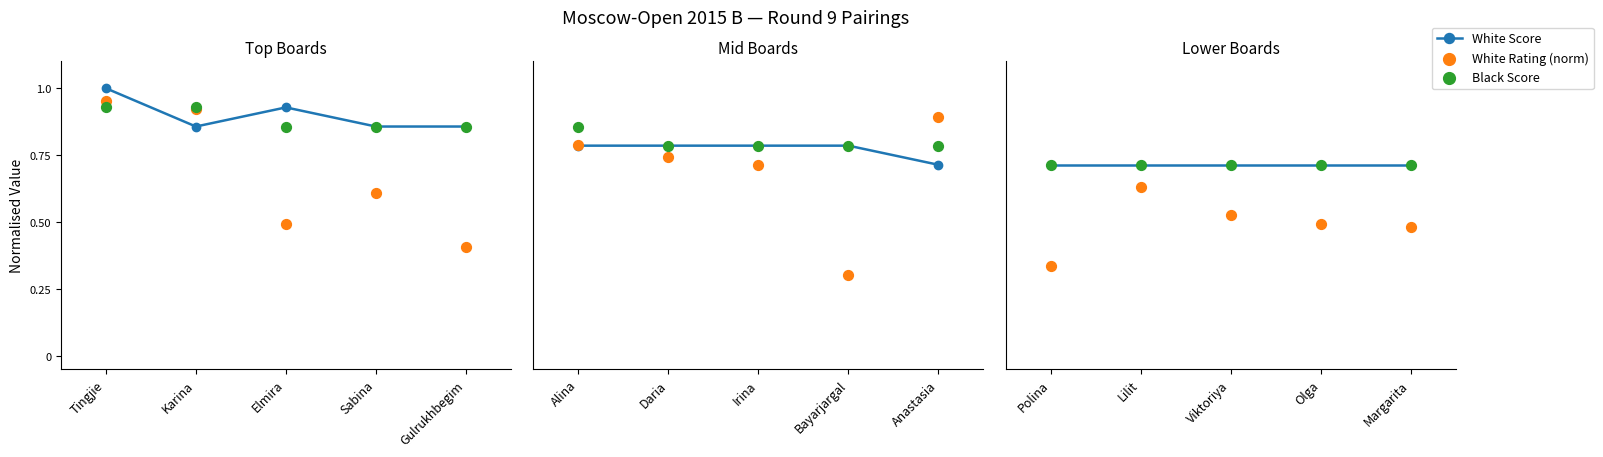

At how many categories does at least one series exceed 0?

5